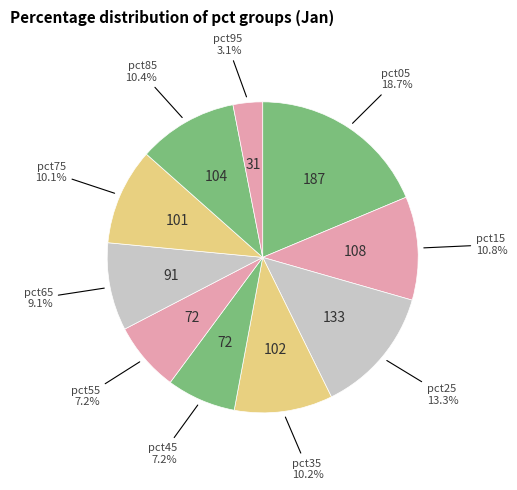

How many segments does this pie chart have?

10